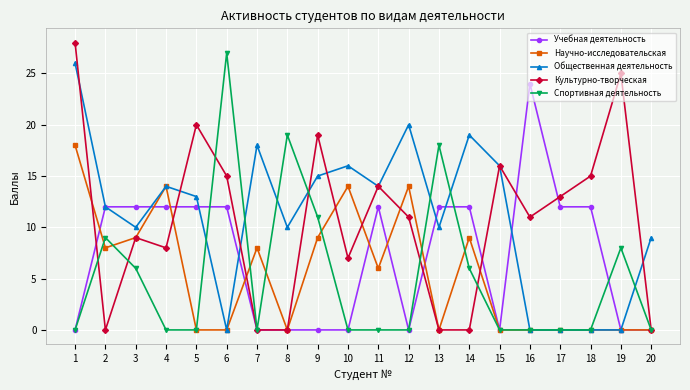

What is the difference between the maximum and minimum values in the Спортивная деятельность series?

27